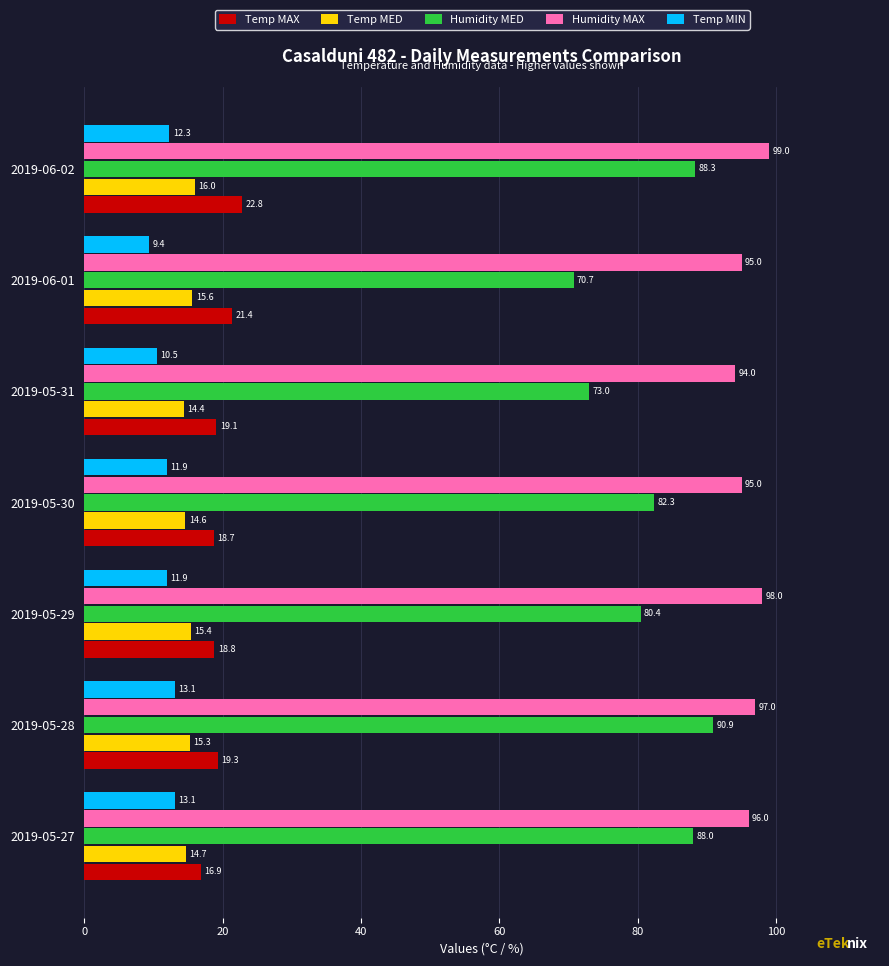

Which series has the largest total across all categories?

Humidity MAX